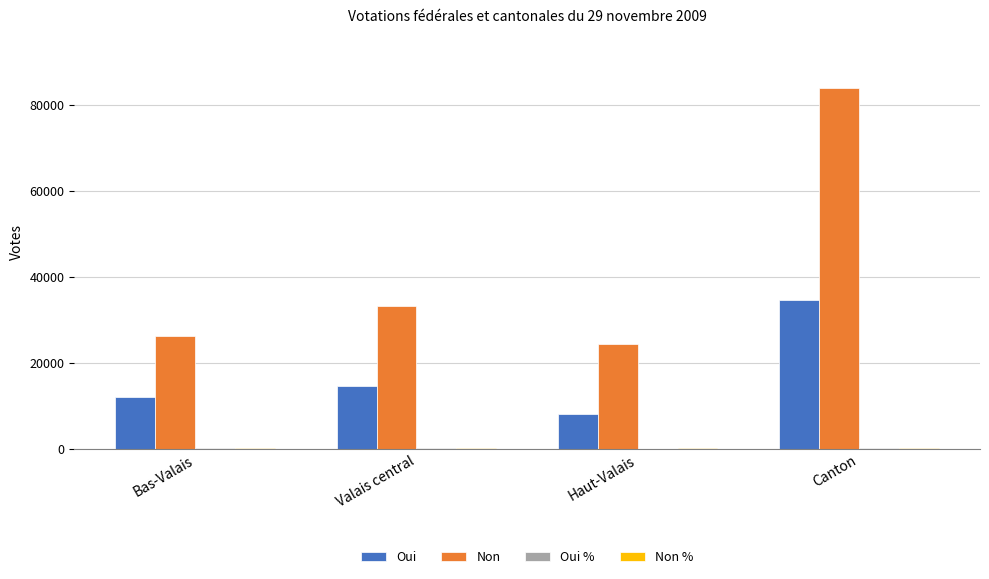

What is the sum of all Non values?

167702.0